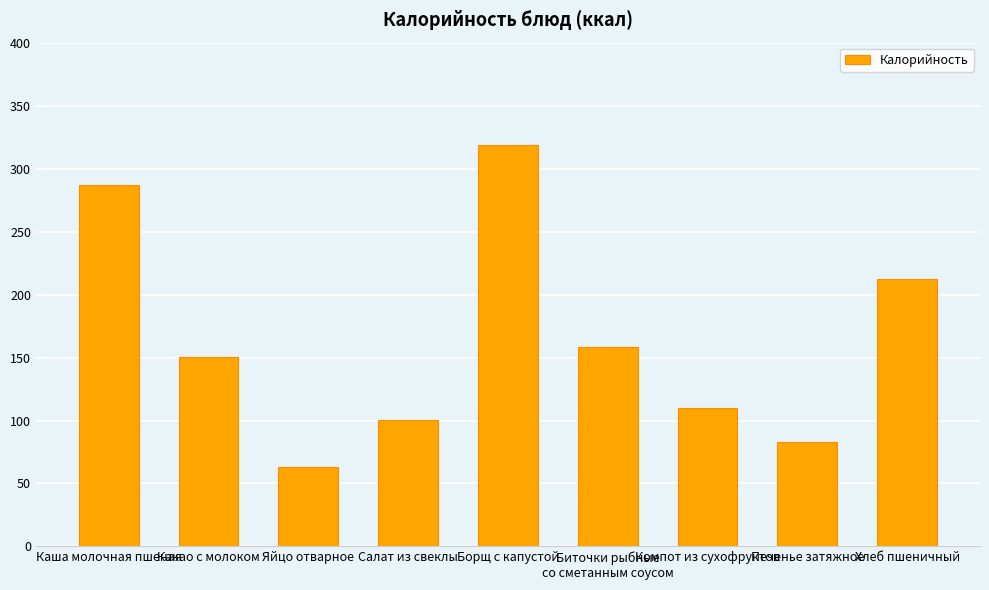

What is the label of the 7th bar from the right?

Яйцо отварное